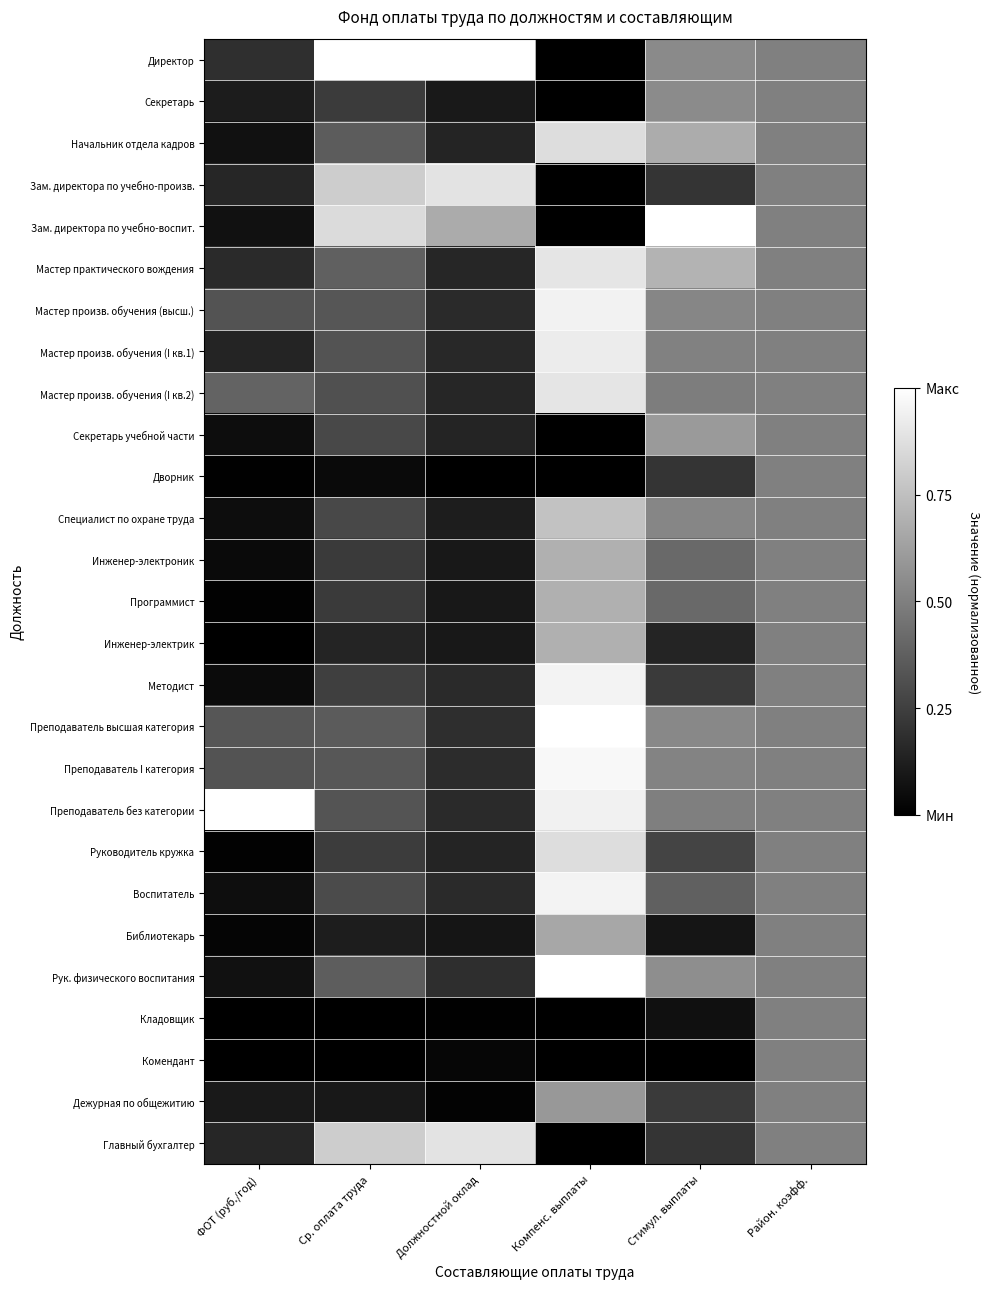

Reading left to right, extract all data points from this chart.

Директор: ФОТ (руб./год)=0.2	Ср. оплата труда=1.0	Должностной оклад=1.0	Компенс. выплаты=0.0	Стимул. выплаты=0.5	Район. коэфф.=0.5
Секретарь: ФОТ (руб./год)=0.1	Ср. оплата труда=0.2	Должностной оклад=0.1	Компенс. выплаты=0.0	Стимул. выплаты=0.5	Район. коэфф.=0.5
Начальник отдела кадров: ФОТ (руб./год)=0.1	Ср. оплата труда=0.4	Должностной оклад=0.1	Компенс. выплаты=0.9	Стимул. выплаты=0.7	Район. коэфф.=0.5
Зам. директора по учебно-произв.: ФОТ (руб./год)=0.1	Ср. оплата труда=0.8	Должностной оклад=0.9	Компенс. выплаты=0.0	Стимул. выплаты=0.2	Район. коэфф.=0.5
Зам. директора по учебно-воспит.: ФОТ (руб./год)=0.1	Ср. оплата труда=0.9	Должностной оклад=0.7	Компенс. выплаты=0.0	Стимул. выплаты=1.0	Район. коэфф.=0.5
Мастер практического вождения: ФОТ (руб./год)=0.2	Ср. оплата труда=0.4	Должностной оклад=0.2	Компенс. выплаты=0.9	Стимул. выплаты=0.7	Район. коэфф.=0.5
Мастер произв. обучения (высш.): ФОТ (руб./год)=0.3	Ср. оплата труда=0.3	Должностной оклад=0.2	Компенс. выплаты=0.9	Стимул. выплаты=0.5	Район. коэфф.=0.5
Мастер произв. обучения (I кв.1): ФОТ (руб./год)=0.1	Ср. оплата труда=0.3	Должностной оклад=0.2	Компенс. выплаты=0.9	Стимул. выплаты=0.5	Район. коэфф.=0.5
Мастер произв. обучения (I кв.2): ФОТ (руб./год)=0.4	Ср. оплата труда=0.3	Должностной оклад=0.2	Компенс. выплаты=0.9	Стимул. выплаты=0.5	Район. коэфф.=0.5
Секретарь учебной части: ФОТ (руб./год)=0.1	Ср. оплата труда=0.3	Должностной оклад=0.1	Компенс. выплаты=0.0	Стимул. выплаты=0.6	Район. коэфф.=0.5
Дворник: ФОТ (руб./год)=0.0	Ср. оплата труда=0.0	Должностной оклад=0.0	Компенс. выплаты=0.0	Стимул. выплаты=0.2	Район. коэфф.=0.5
Специалист по охране труда: ФОТ (руб./год)=0.1	Ср. оплата труда=0.3	Должностной оклад=0.1	Компенс. выплаты=0.8	Стимул. выплаты=0.5	Район. коэфф.=0.5
Инженер-электроник: ФОТ (руб./год)=0.0	Ср. оплата труда=0.2	Должностной оклад=0.1	Компенс. выплаты=0.7	Стимул. выплаты=0.4	Район. коэфф.=0.5
Программист: ФОТ (руб./год)=0.0	Ср. оплата труда=0.2	Должностной оклад=0.1	Компенс. выплаты=0.7	Стимул. выплаты=0.4	Район. коэфф.=0.5
Инженер-электрик: ФОТ (руб./год)=0.0	Ср. оплата труда=0.1	Должностной оклад=0.1	Компенс. выплаты=0.7	Стимул. выплаты=0.1	Район. коэфф.=0.5
Методист: ФОТ (руб./год)=0.0	Ср. оплата труда=0.2	Должностной оклад=0.2	Компенс. выплаты=1.0	Стимул. выплаты=0.2	Район. коэфф.=0.5
Преподаватель высшая категория: ФОТ (руб./год)=0.3	Ср. оплата труда=0.4	Должностной оклад=0.2	Компенс. выплаты=1.0	Стимул. выплаты=0.5	Район. коэфф.=0.5
Преподаватель I категория: ФОТ (руб./год)=0.3	Ср. оплата труда=0.3	Должностной оклад=0.2	Компенс. выплаты=1.0	Стимул. выплаты=0.5	Район. коэфф.=0.5
Преподаватель без категории: ФОТ (руб./год)=1.0	Ср. оплата труда=0.3	Должностной оклад=0.2	Компенс. выплаты=0.9	Стимул. выплаты=0.5	Район. коэфф.=0.5
Руководитель кружка: ФОТ (руб./год)=0.0	Ср. оплата труда=0.2	Должностной оклад=0.1	Компенс. выплаты=0.9	Стимул. выплаты=0.3	Район. коэфф.=0.5
Воспитатель: ФОТ (руб./год)=0.1	Ср. оплата труда=0.3	Должностной оклад=0.2	Компенс. выплаты=1.0	Стимул. выплаты=0.4	Район. коэфф.=0.5
Библиотекарь: ФОТ (руб./год)=0.0	Ср. оплата труда=0.1	Должностной оклад=0.1	Компенс. выплаты=0.7	Стимул. выплаты=0.1	Район. коэфф.=0.5
Рук. физического воспитания: ФОТ (руб./год)=0.1	Ср. оплата труда=0.4	Должностной оклад=0.2	Компенс. выплаты=1.0	Стимул. выплаты=0.6	Район. коэфф.=0.5
Кладовщик: ФОТ (руб./год)=0.0	Ср. оплата труда=0.0	Должностной оклад=0.0	Компенс. выплаты=0.0	Стимул. выплаты=0.1	Район. коэфф.=0.5
Комендант: ФОТ (руб./год)=0.0	Ср. оплата труда=0.0	Должностной оклад=0.0	Компенс. выплаты=0.0	Стимул. выплаты=0.0	Район. коэфф.=0.5
Дежурная по общежитию: ФОТ (руб./год)=0.1	Ср. оплата труда=0.1	Должностной оклад=0.0	Компенс. выплаты=0.6	Стимул. выплаты=0.2	Район. коэфф.=0.5
Главный бухгалтер: ФОТ (руб./год)=0.1	Ср. оплата труда=0.8	Должностной оклад=0.9	Компенс. выплаты=0.0	Стимул. выплаты=0.2	Район. коэфф.=0.5